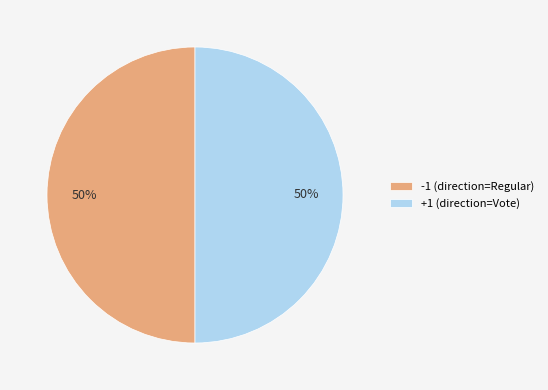

Is the sum of +1 (direction=Vote) and -1 (direction=Regular) greater than half?

Yes